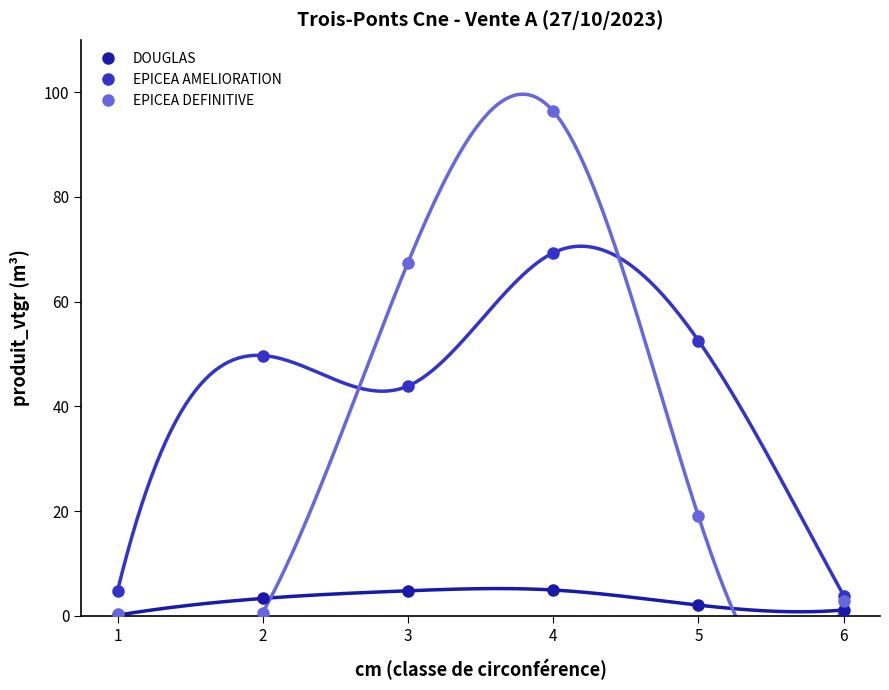

What is the difference between the maximum and minimum values in the DOUGLAS series?

4.8